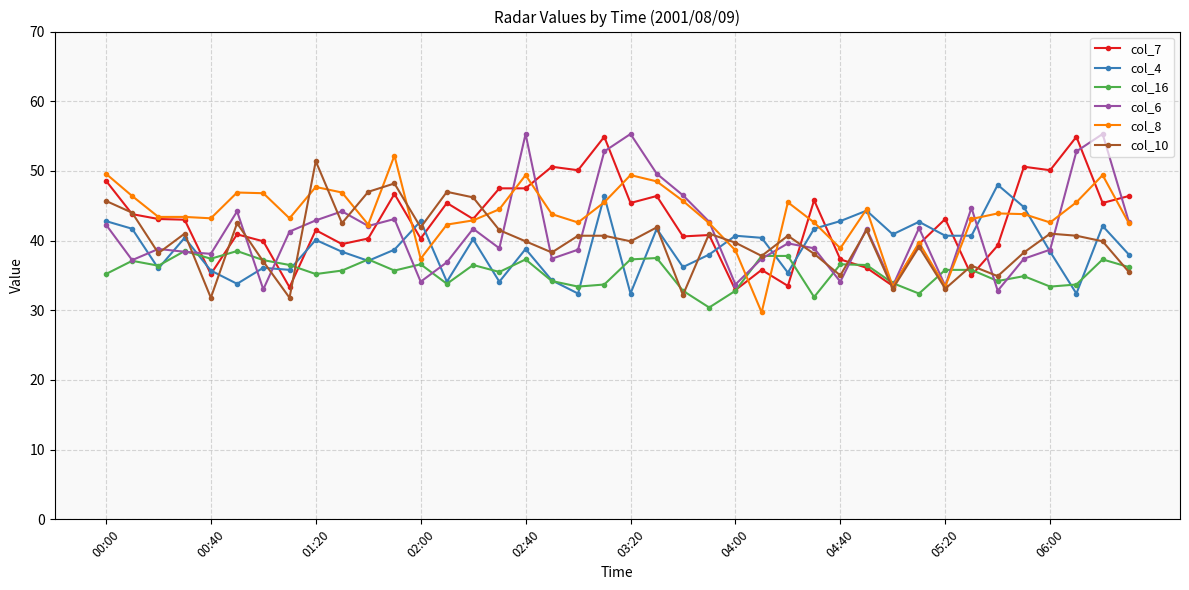

What is the smallest value displayed?

29.7